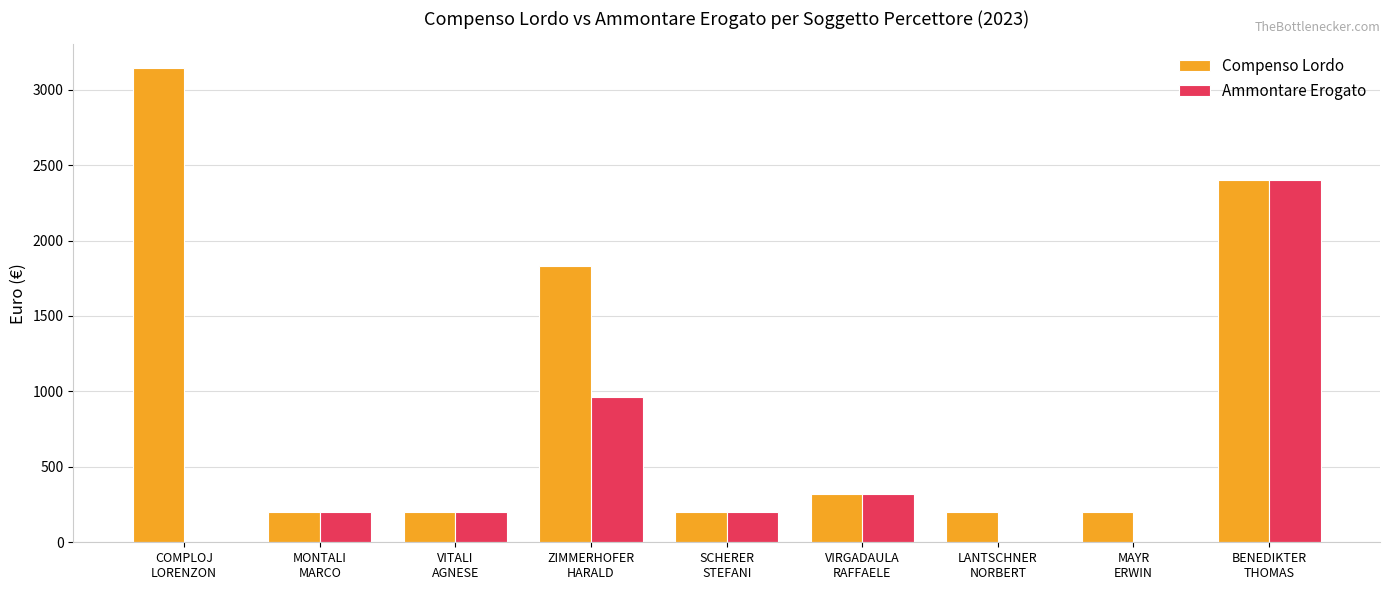

What is the sum of the Ammontare Erogato values at ZIMMERHOFER
HARALD and COMPLOJ
LORENZON?

960.8